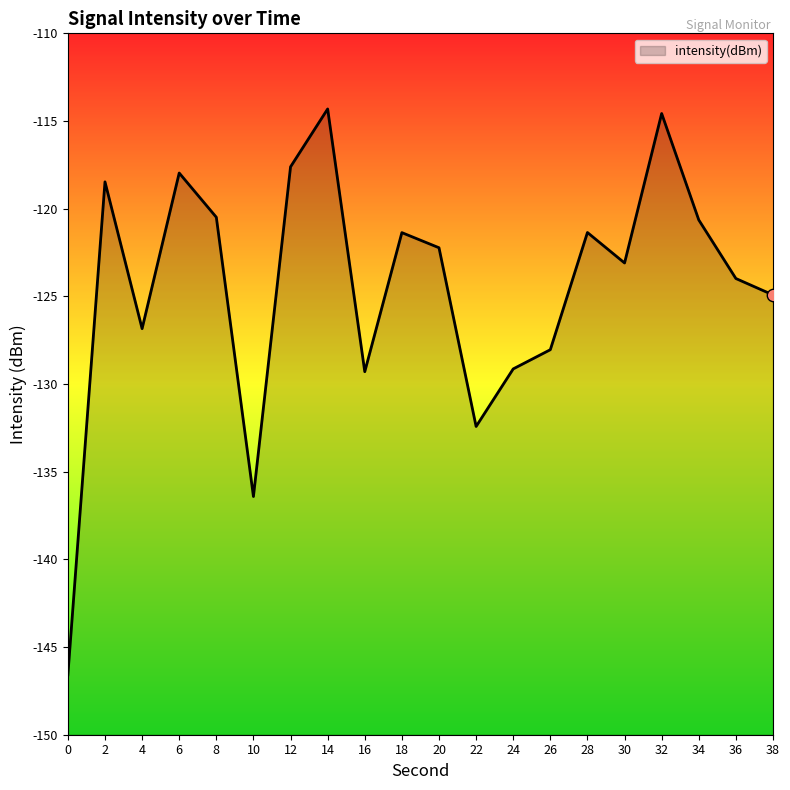

What is the change in value from 2 to 36?

-5.5